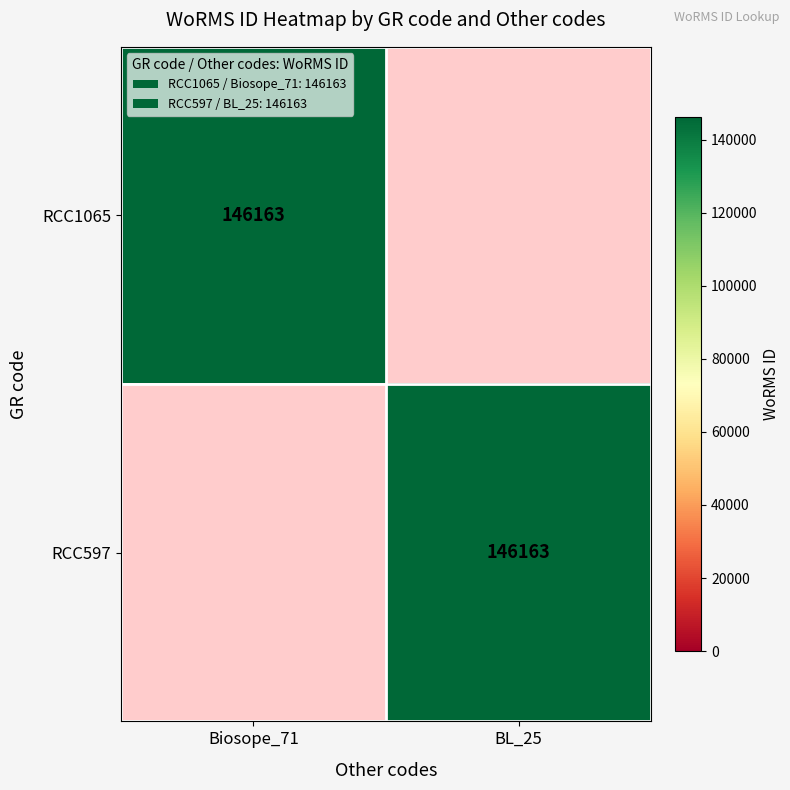

Is it true that RCC597 equals 220909 at BL_25?

False